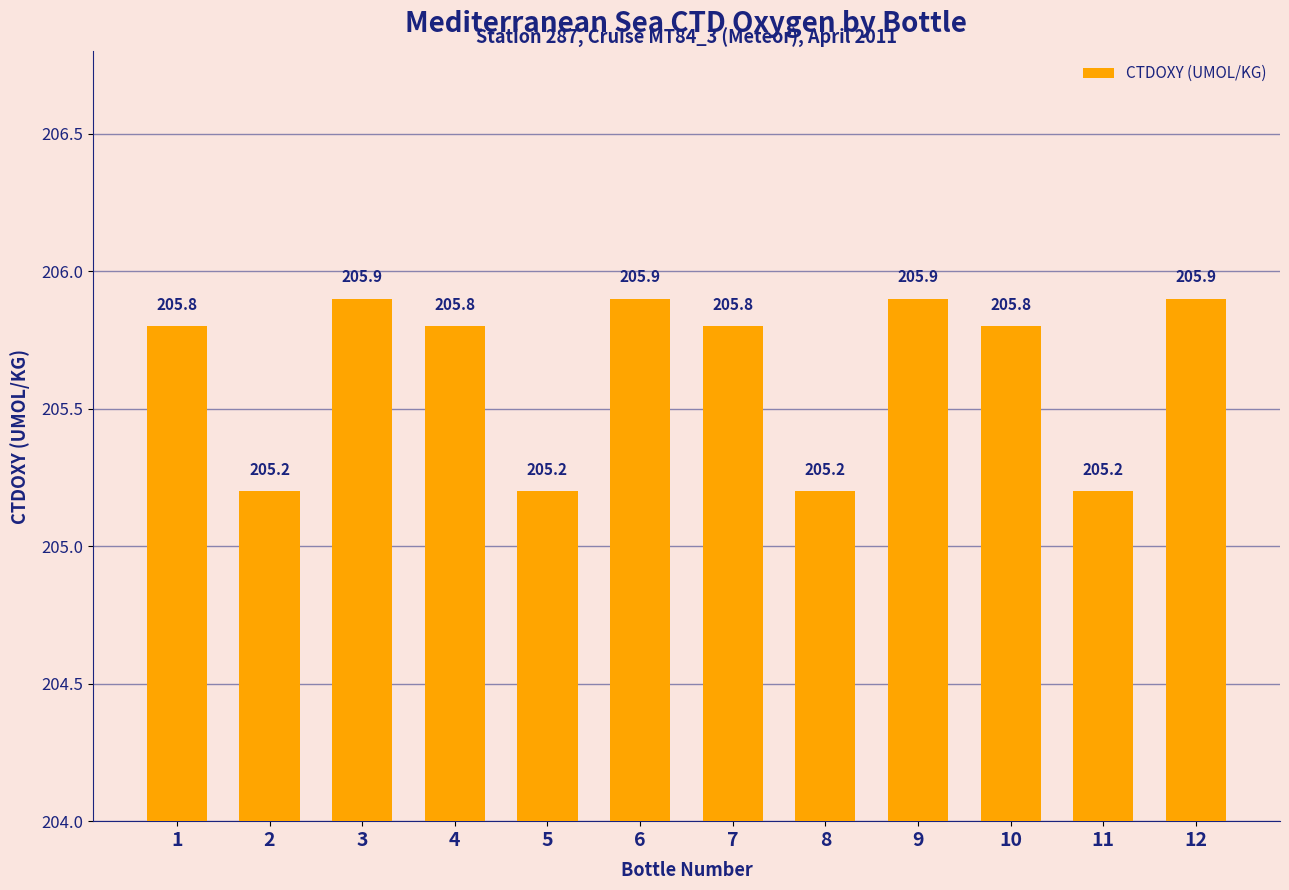

True or false: the data shows 106.9 at 7.

False